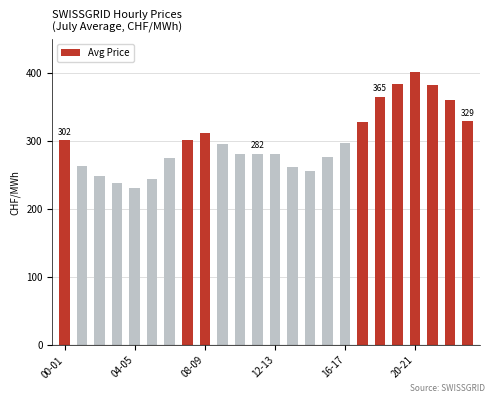

What is the average value?

299.9